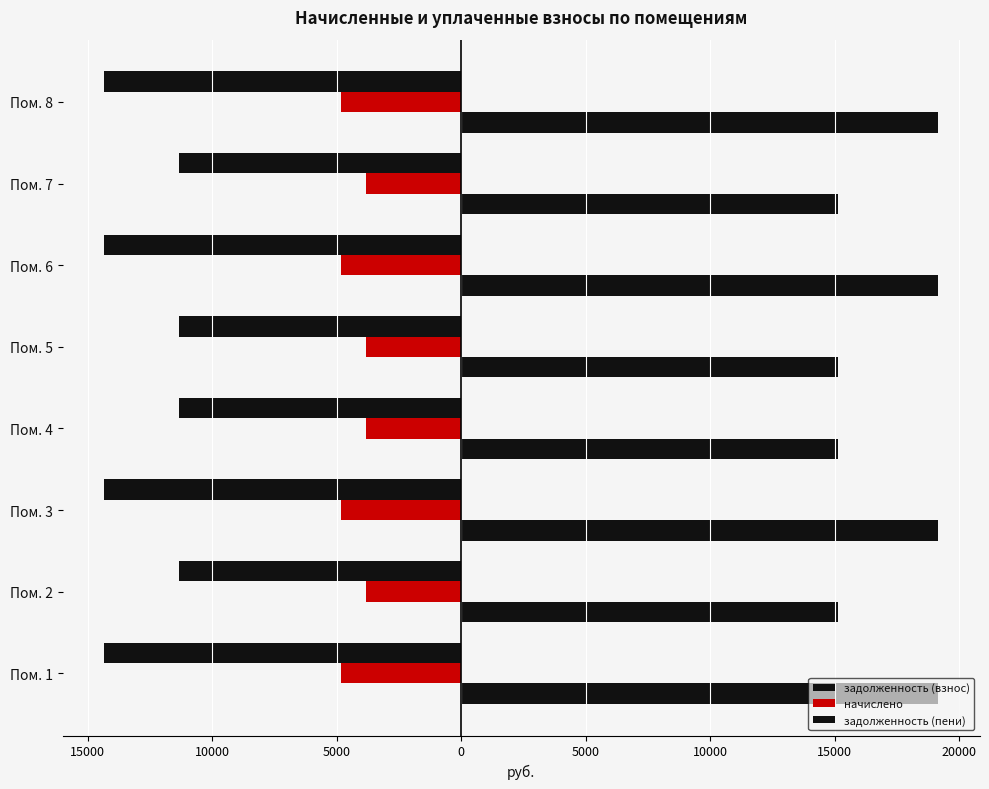

Reading right to left, extract all data points from this chart.

задолженность (взнос): -14323.2	-11308.8	-14323.2	-11308.8	-11308.8	-14323.2	-11308.8	-14323.2
начислено: -4834.1	-3816.7	-4834.1	-3816.7	-3816.7	-4834.1	-3816.7	-4834.1
задолженность (пени): 19157.3	15125.5	19157.3	15125.5	15125.5	19157.3	15125.5	19157.3